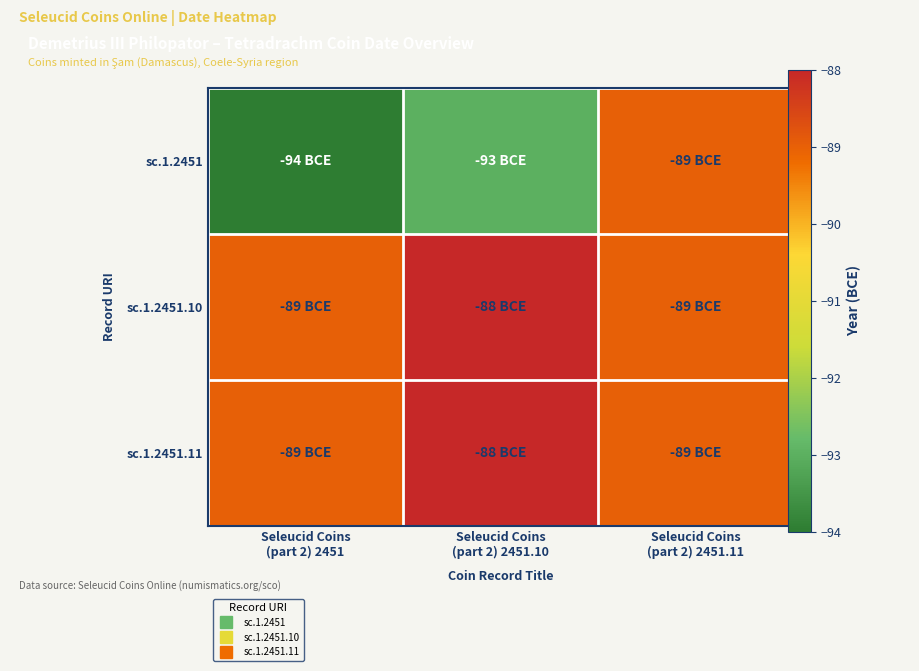

What is the difference between the highest and lowest values at Seleucid Coins
(part 2) 2451?

5